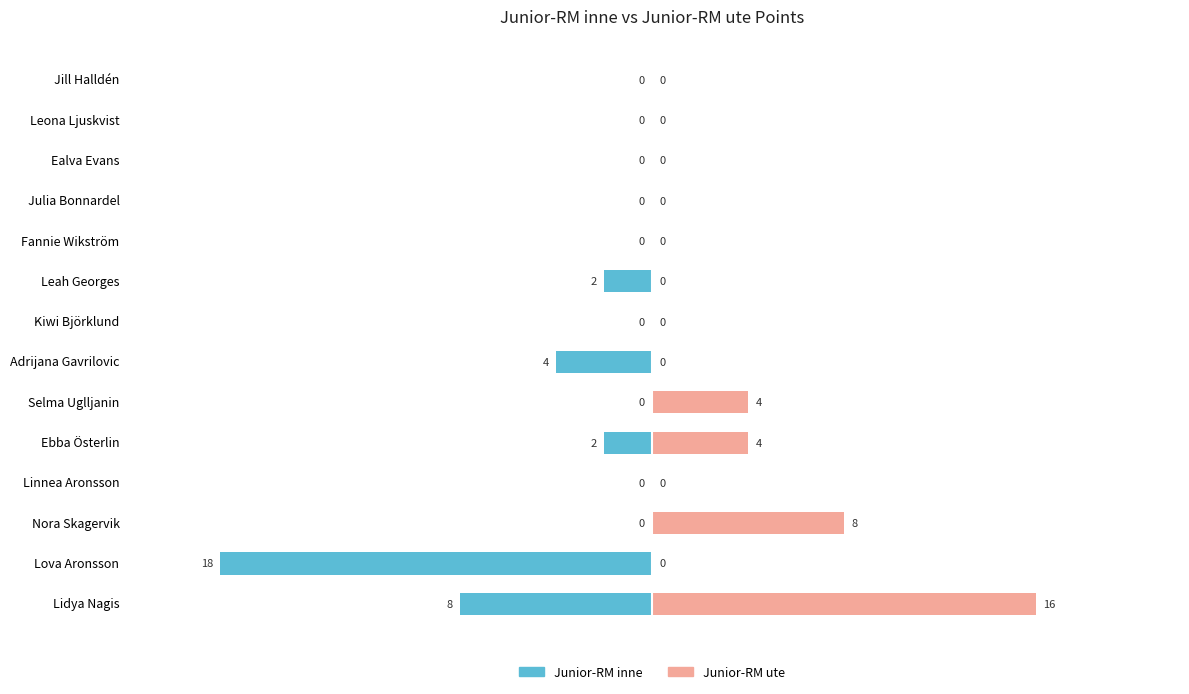

Is the value of Junior-RM ute at 1 greater than the value of Junior-RM inne at 5?

No